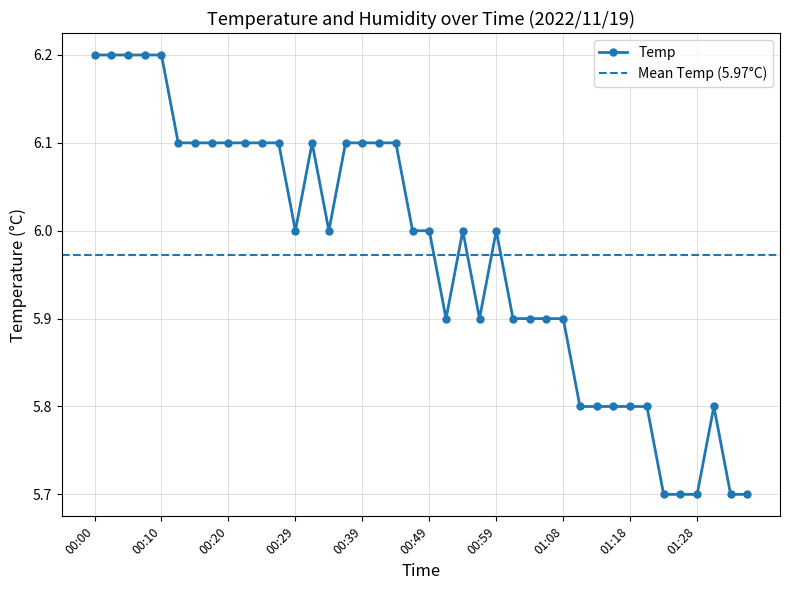

Rank the categories by value from lowest to highest.

01:23, 01:25, 01:28, 01:33, 01:35, 01:11, 01:13, 01:16, 01:18, 01:21, 01:30, 00:51, 00:56, 01:01, 01:03, 01:06, 01:08, 00:29, 00:34, 00:46, 00:49, 00:54, 00:59, 00:12, 00:15, 00:17, 00:20, 00:22, 00:25, 00:27, 00:32, 00:37, 00:39, 00:42, 00:44, 00:00, 00:03, 00:05, 00:07, 00:10